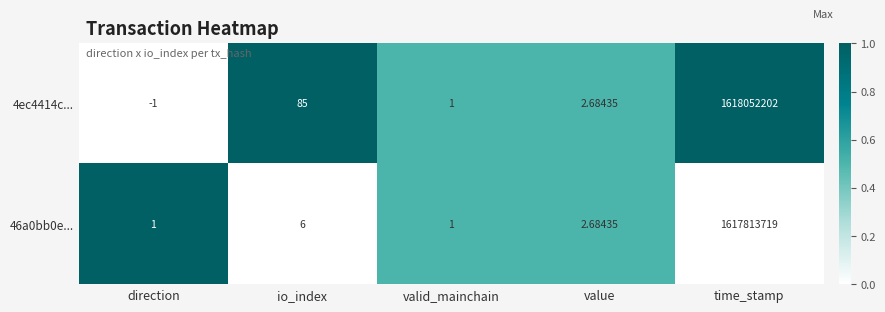

Which label corresponds to the smallest value in the chart?

direction